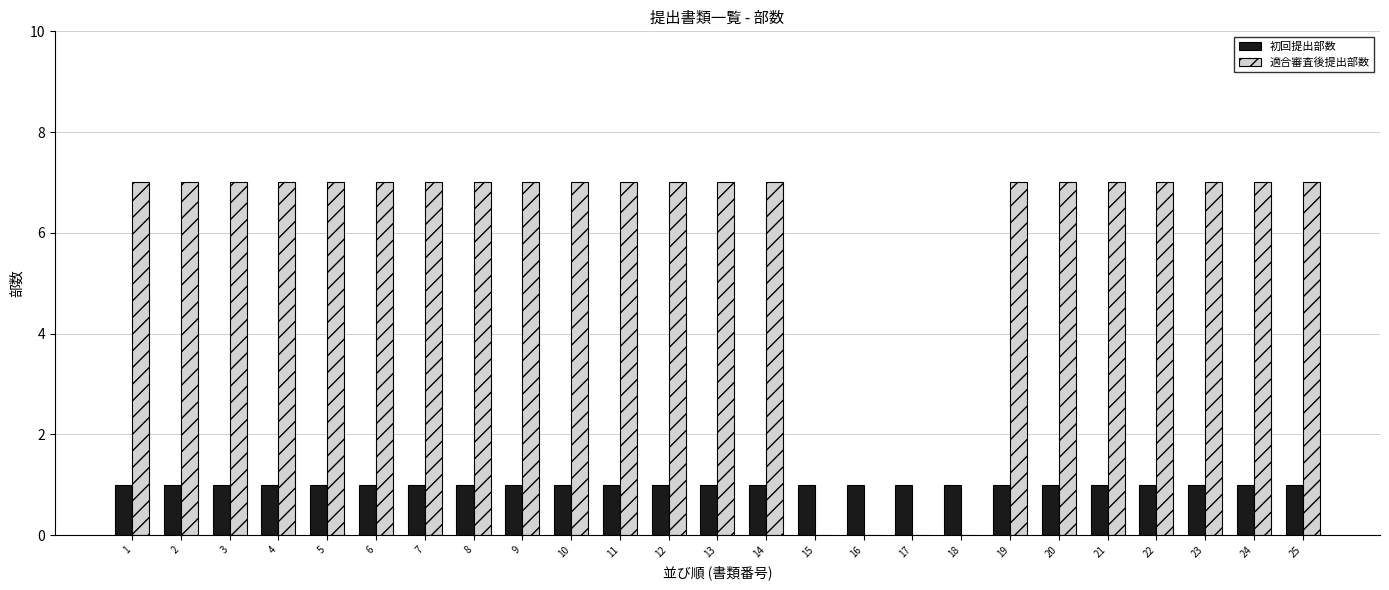

What is the total value across all series at 6?

8